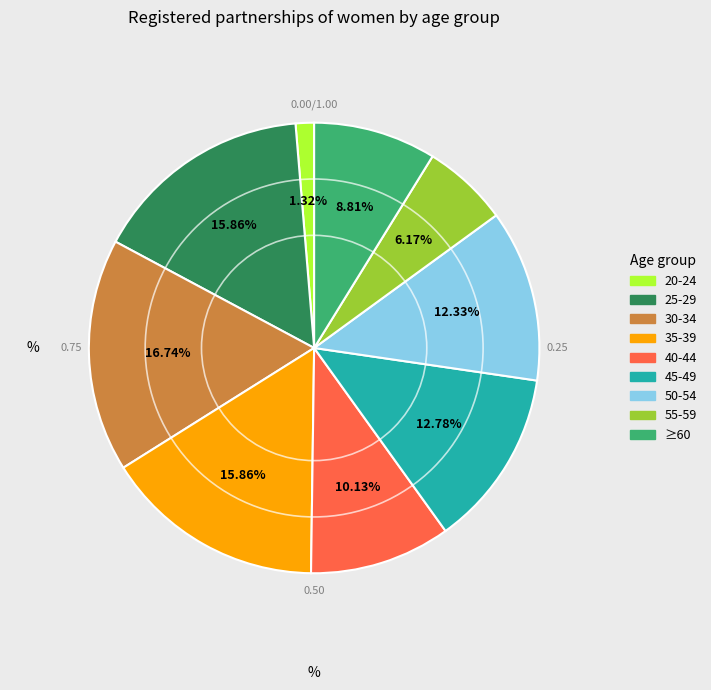

Is there a majority slice in this chart?

No